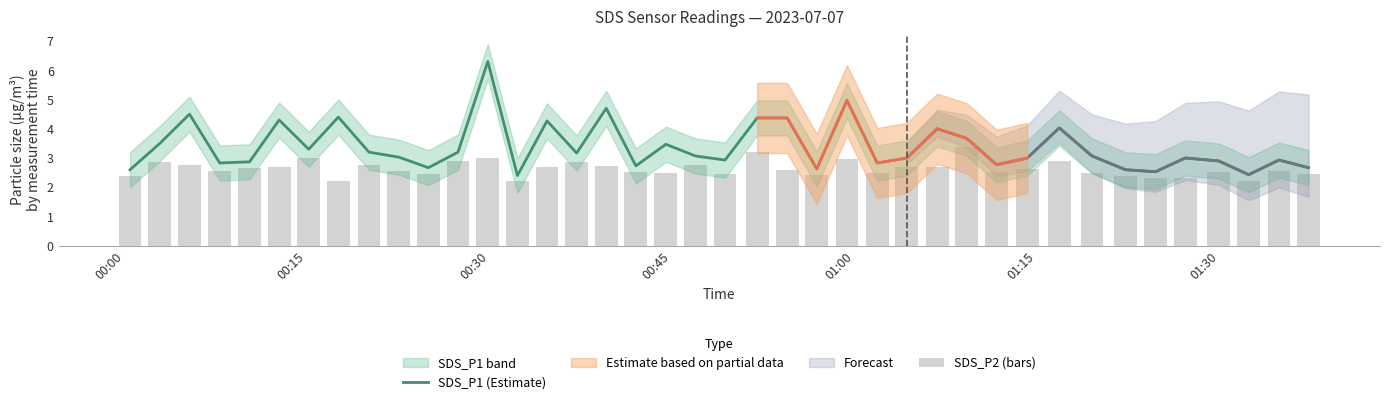

Reading left to right, extract all data points from this chart.

SDS_P1 (Estimate): 2.6	3.5	4.5	2.8	2.9	4.3	3.3	4.4	3.2	3.0	2.7	3.2	6.3	2.4	4.3	3.2	4.7	2.7	3.5	3.1	2.9	4.4	4.4	2.6	5.0	2.8	3.0	4.0	3.7	2.8	3.0	4.0	3.1	2.6	2.5	3.0	2.9	2.4	2.9	2.7
SDS_P2 (bars): 2.4	2.9	2.8	2.6	2.7	2.7	3.0	2.2	2.8	2.6	2.5	2.9	3.0	2.2	2.7	2.9	2.7	2.5	2.5	2.8	2.5	3.2	2.6	2.4	3.0	2.5	2.7	2.7	3.4	2.5	2.6	2.9	2.5	2.4	2.3	2.3	2.5	2.2	2.6	2.5